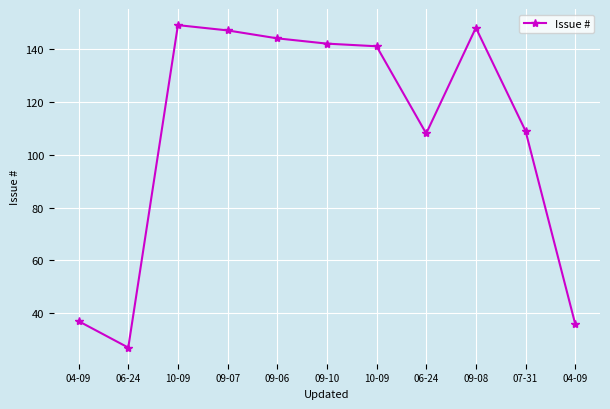

Count the number of data series in this chart.

1